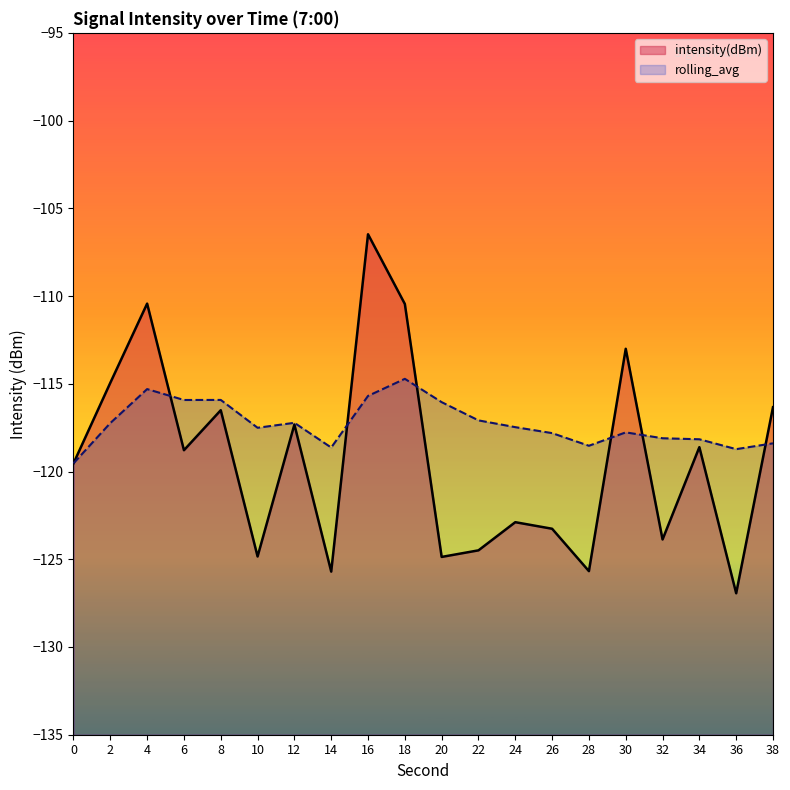

What is the value of the rolling_avg point at the 16th from the left?

-117.8